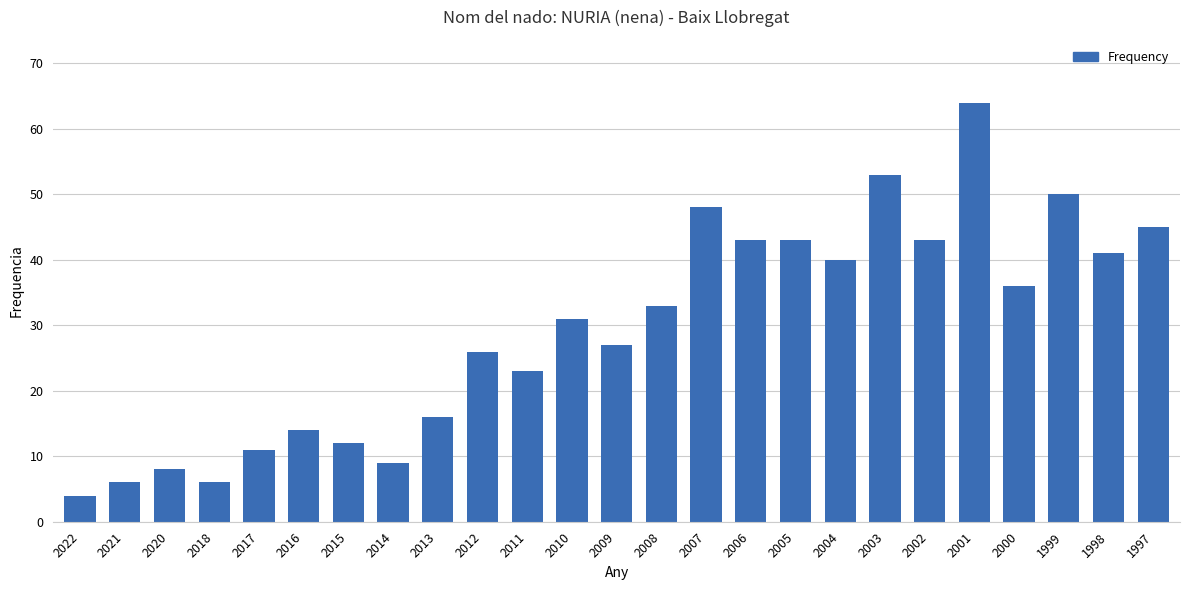

The chart shows a value of 36 at 2000. True or false?

True